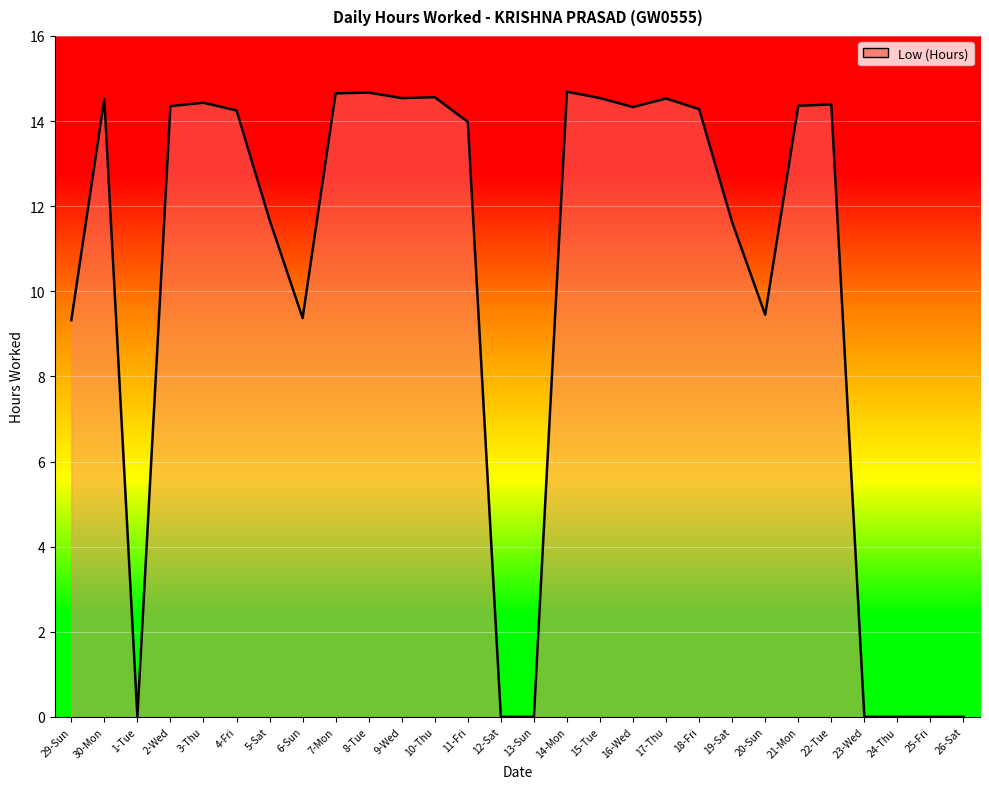

What is the difference between the maximum and minimum values?

14.7